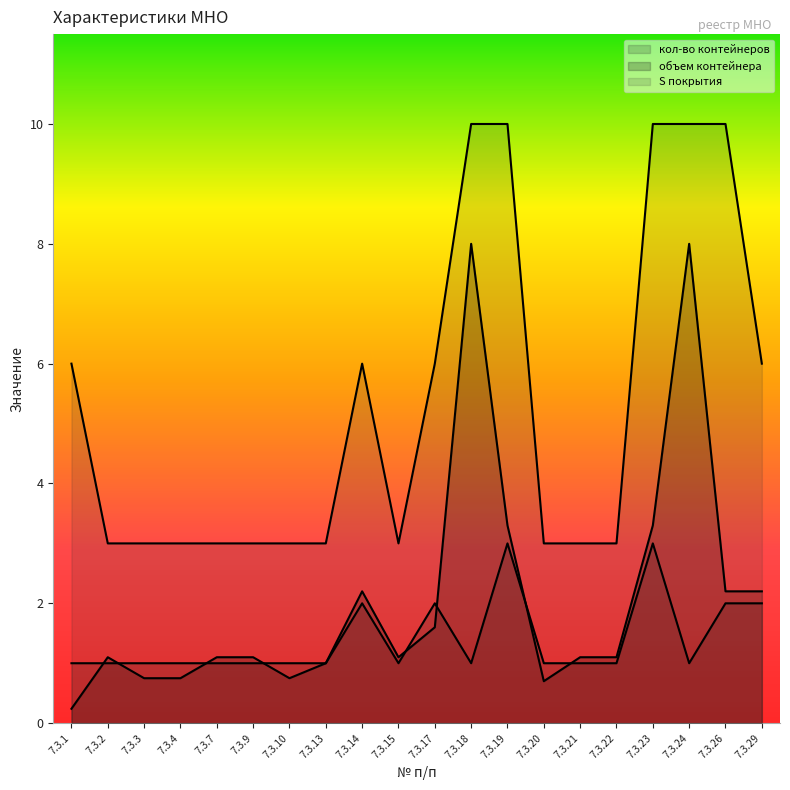

What is the sum of all S покрытия values?

107.0